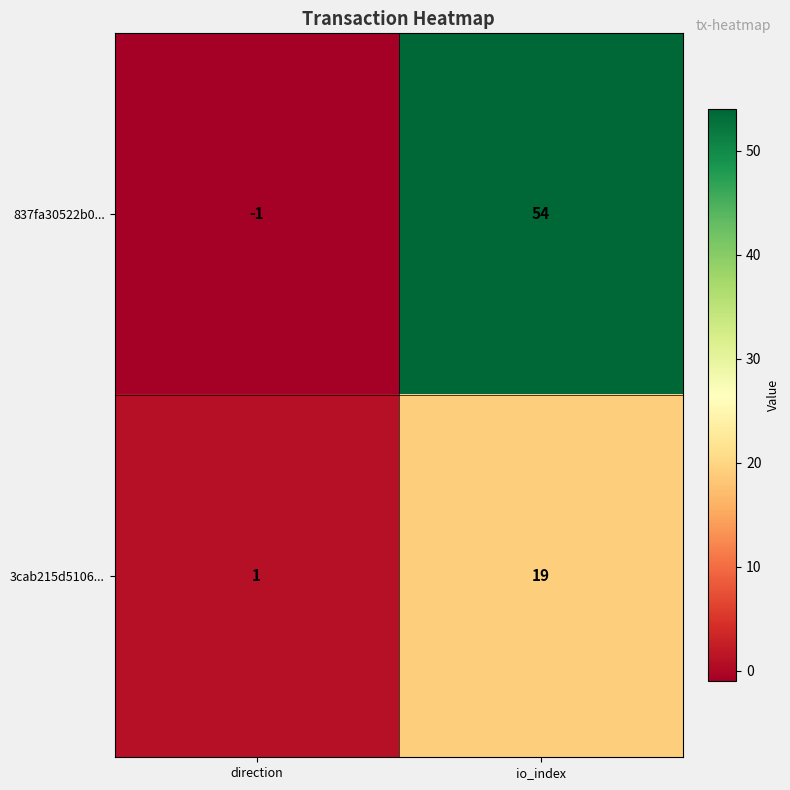

Reading right to left, list all the values displayed in this chart.

837fa30522b0...: 54	-1
3cab215d5106...: 19	1